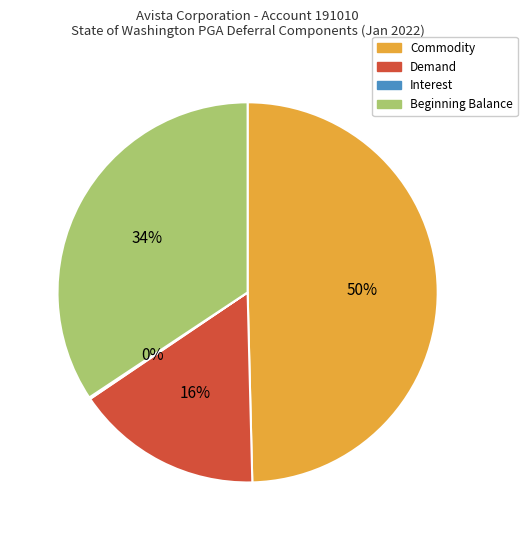

Does any single category account for the majority?

No